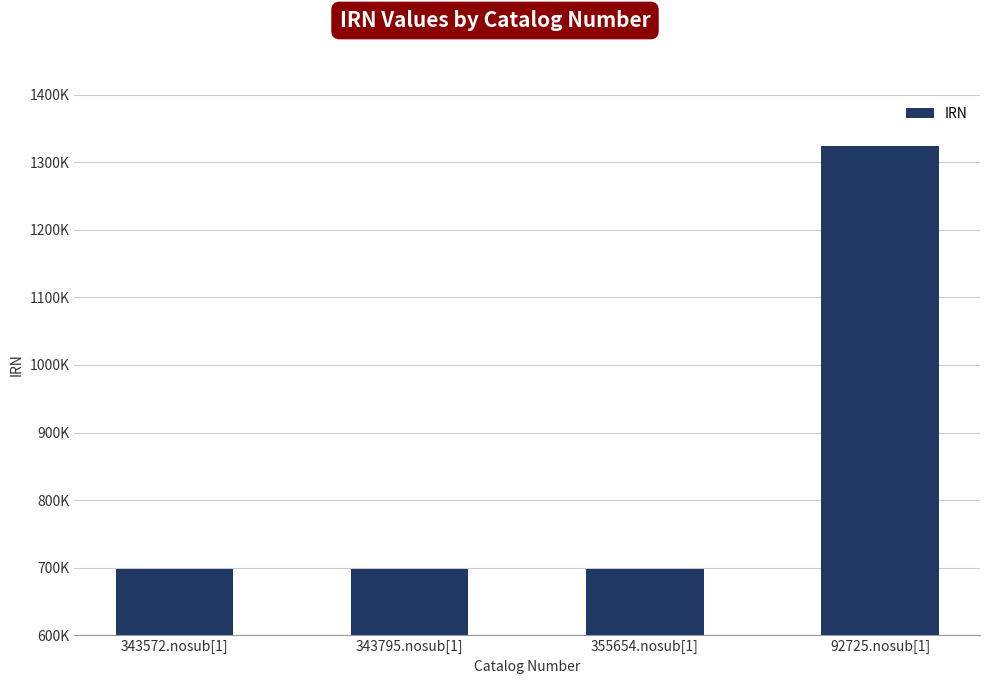

What is the label of the 3rd bar from the right?

343795.nosub[1]